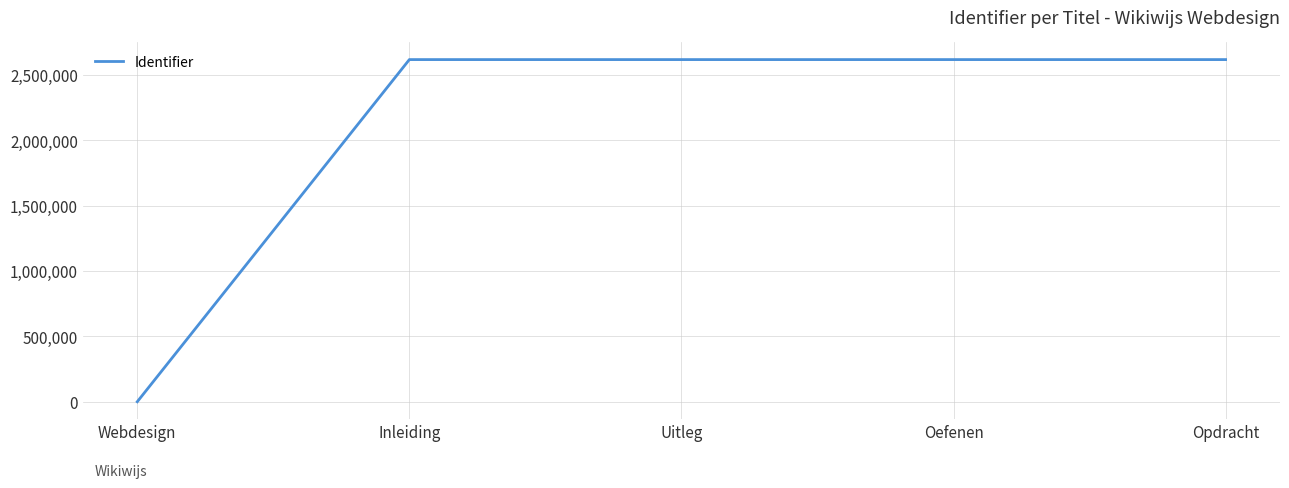

What is the difference between the values at Inleiding and Opdracht?

6